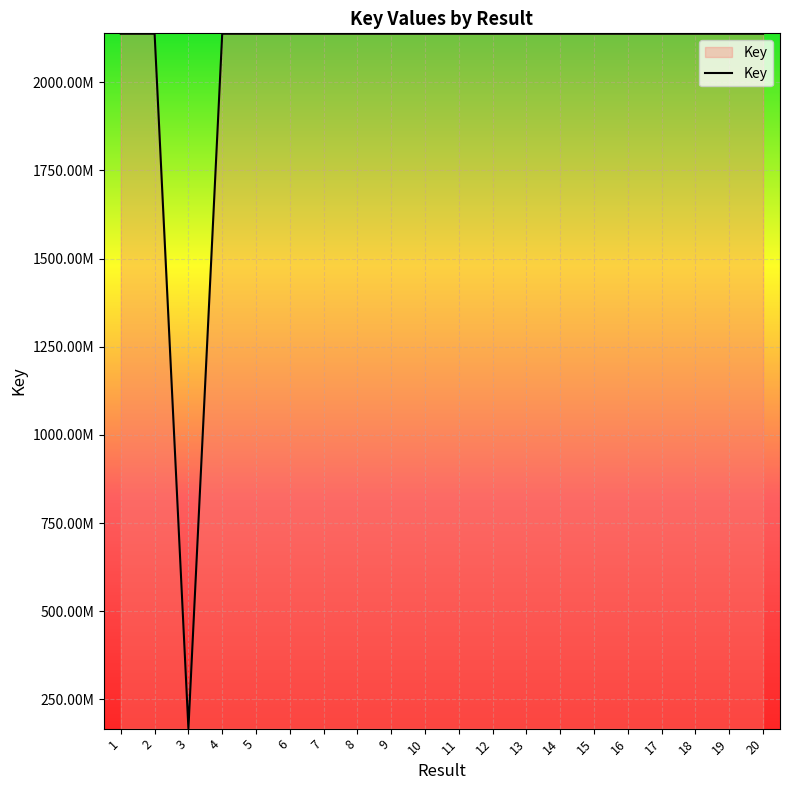

Reading left to right, what are all the values shown in this chart?

2137677079	2137668567	167283396	2137682013	2137684878	2137709858	2137695315	2137689576	2137659284	2137677199	2137679561	2137657421	2137700202	2137656833	2137696109	2137667863	2137688996	2137711978	2137655407	2137650408